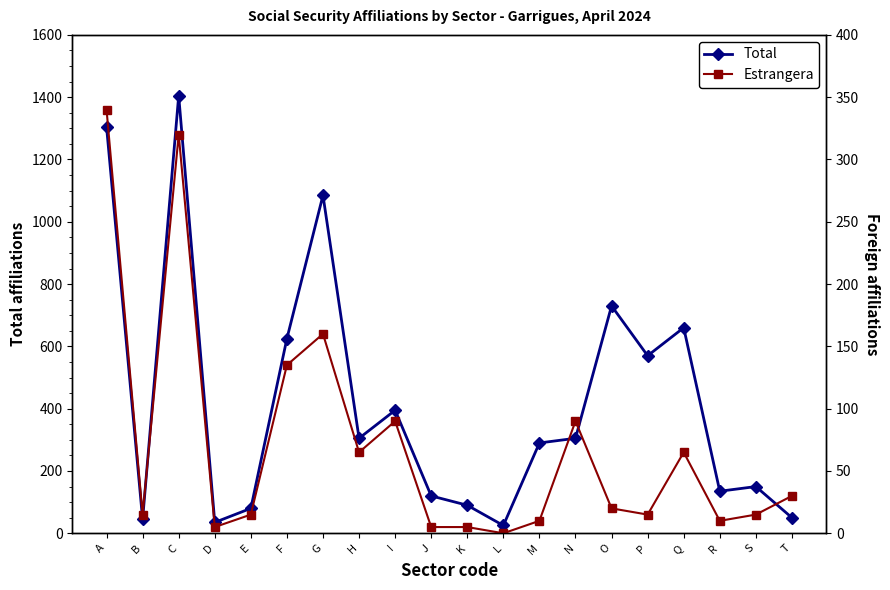

At how many categories does at least one series exceed 774?

3